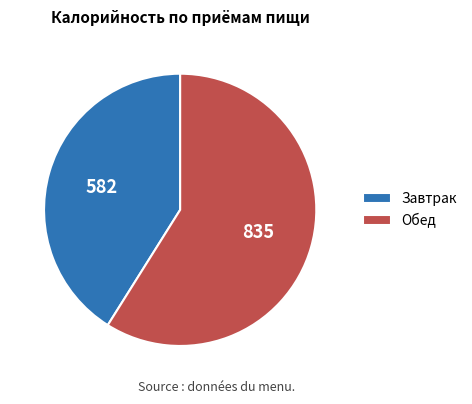

Which slice represents more than half of the pie?

Обед